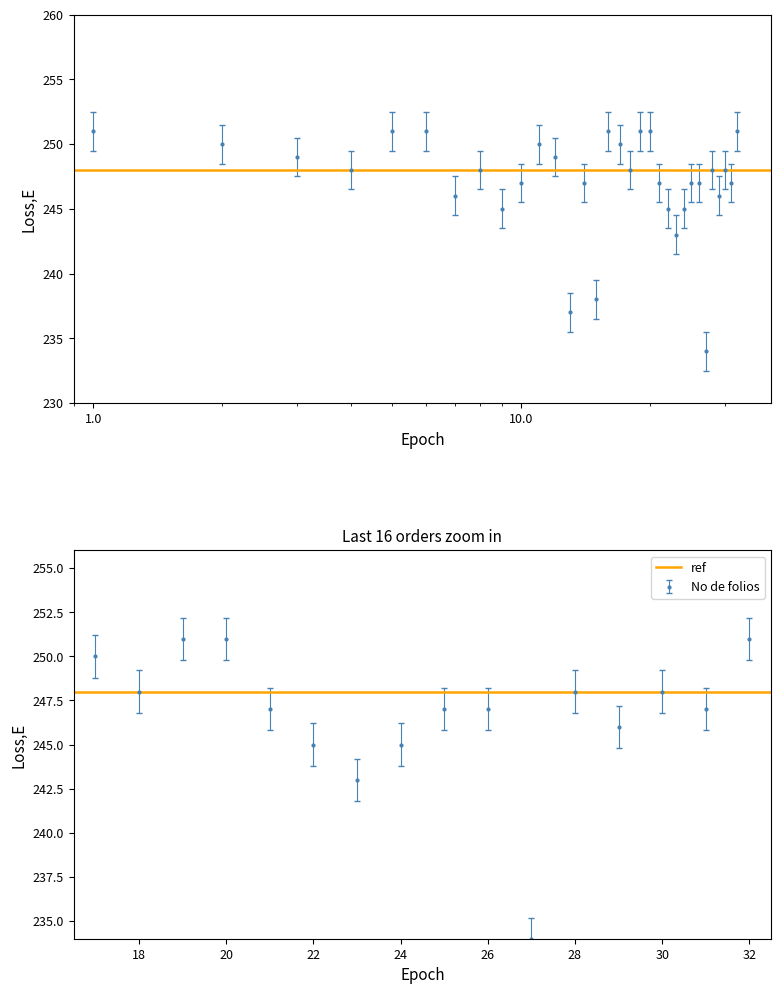

Which label corresponds to the largest value in the chart?

1